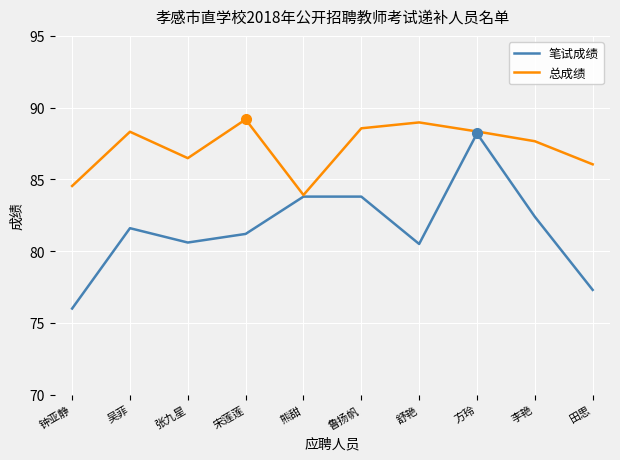

What value does the 总成绩 series have at 熊甜?

83.9